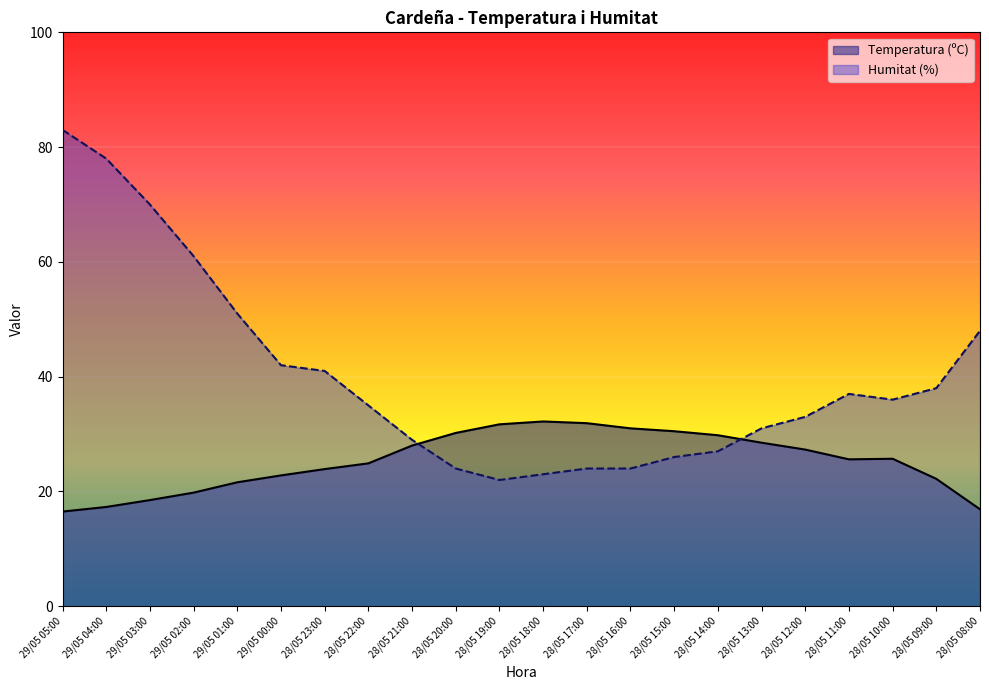

List the labels in order of Humitat (%) value, smallest first.

28/05 19:00, 28/05 18:00, 28/05 20:00, 28/05 17:00, 28/05 16:00, 28/05 15:00, 28/05 14:00, 28/05 21:00, 28/05 13:00, 28/05 12:00, 28/05 22:00, 28/05 10:00, 28/05 11:00, 28/05 09:00, 28/05 23:00, 29/05 00:00, 28/05 08:00, 29/05 01:00, 29/05 02:00, 29/05 03:00, 29/05 04:00, 29/05 05:00